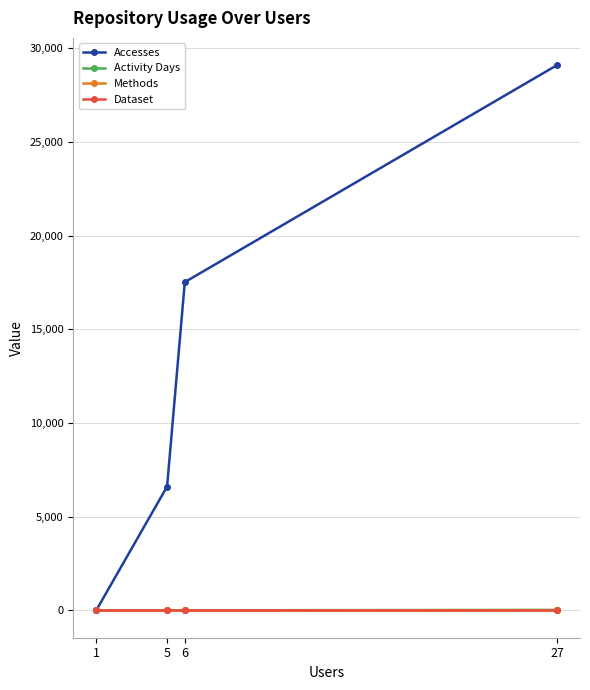

Is the value of Activity Days at 6 greater than the value of Accesses at 27?

No